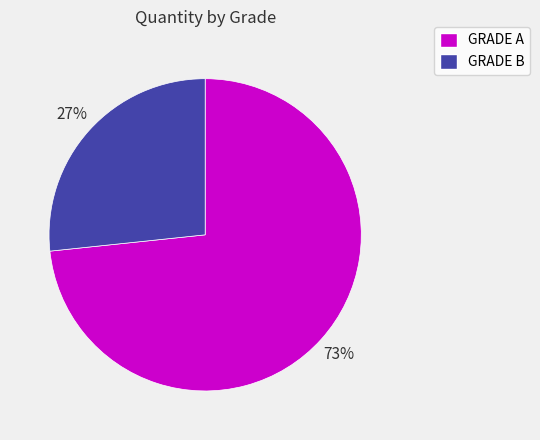

Is it true that GRADE B is 21% of the pie?

False